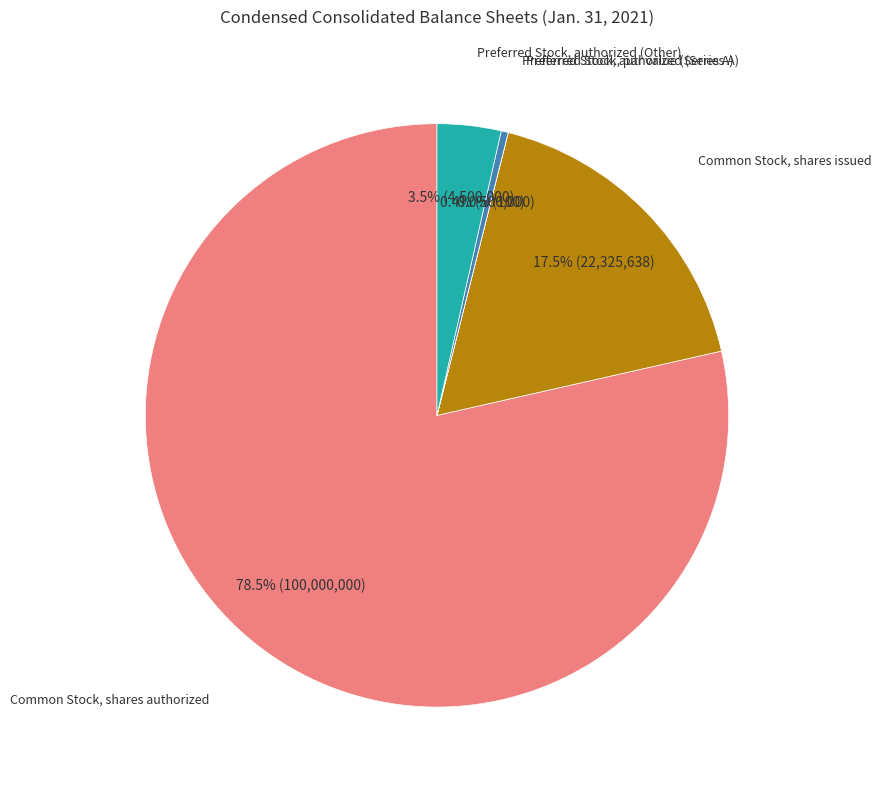

What is the largest slice in the pie chart?

Common Stock, shares authorized